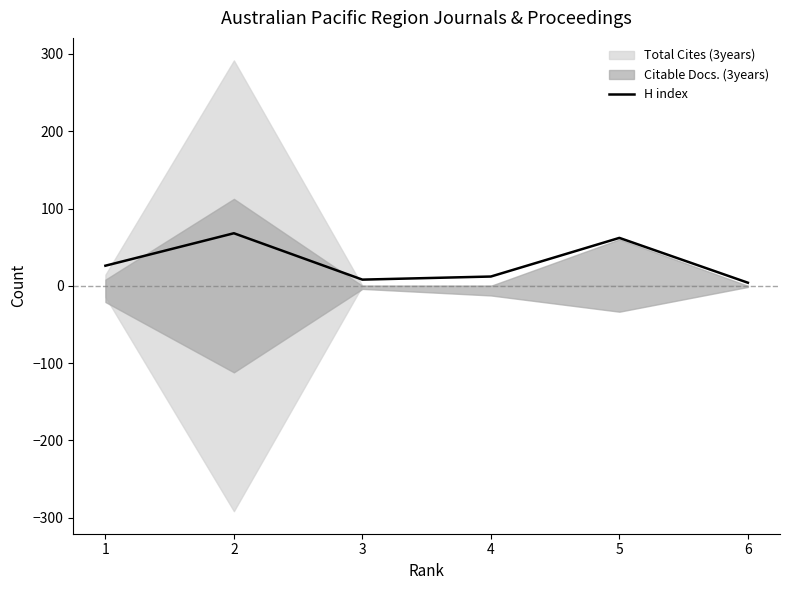

What is the change in value from 1 to 6?

-22